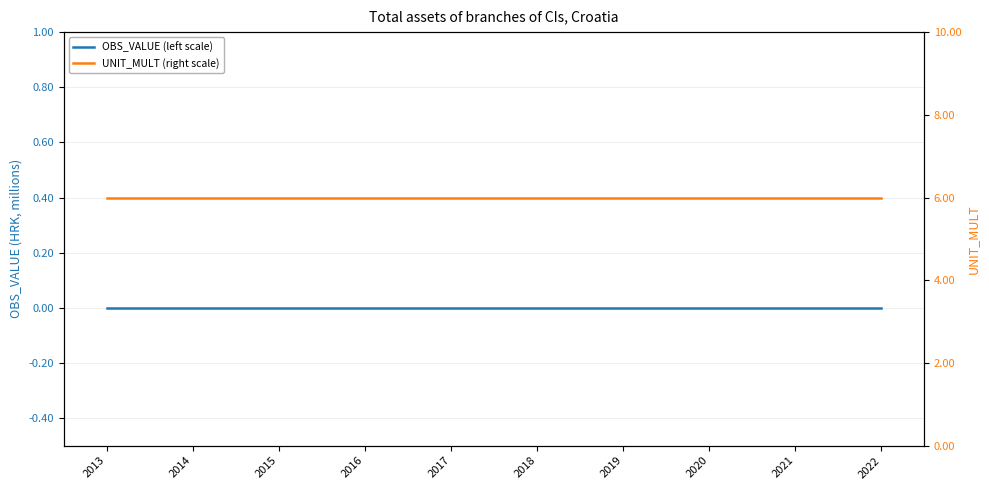

How many lines are shown in the chart?

2